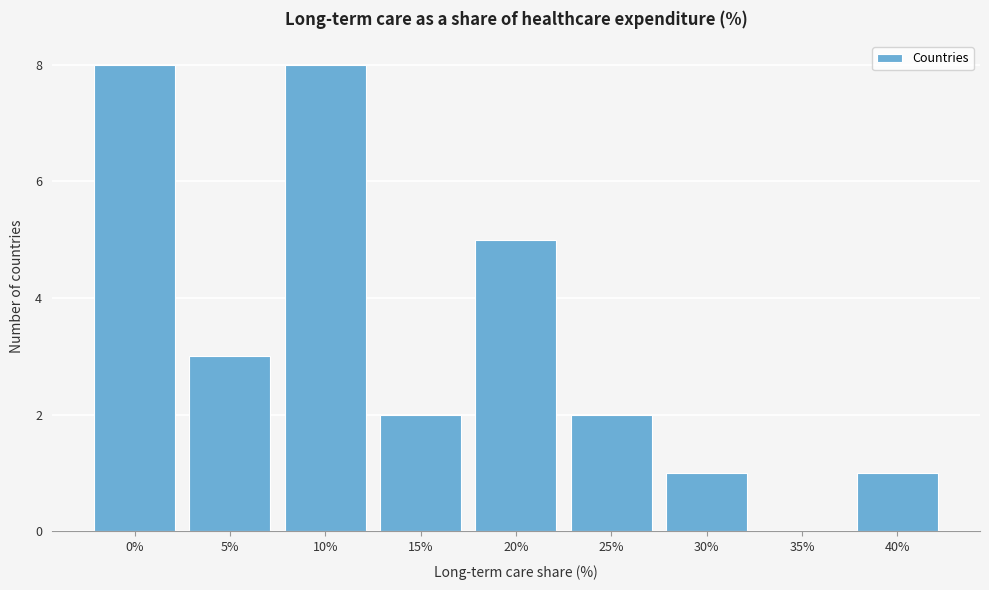

Reading left to right, what are all the values shown in this chart?

0%=8	5%=3	10%=8	15%=2	20%=5	25%=2	30%=1	35%=0	40%=1